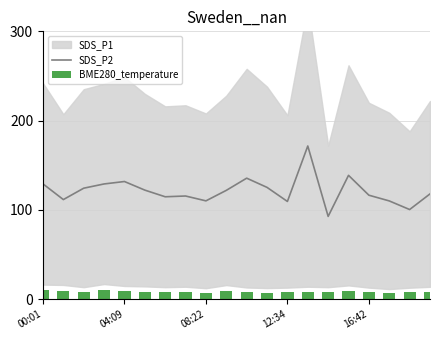

What is the minimum value for BME280_temperature?

6.8